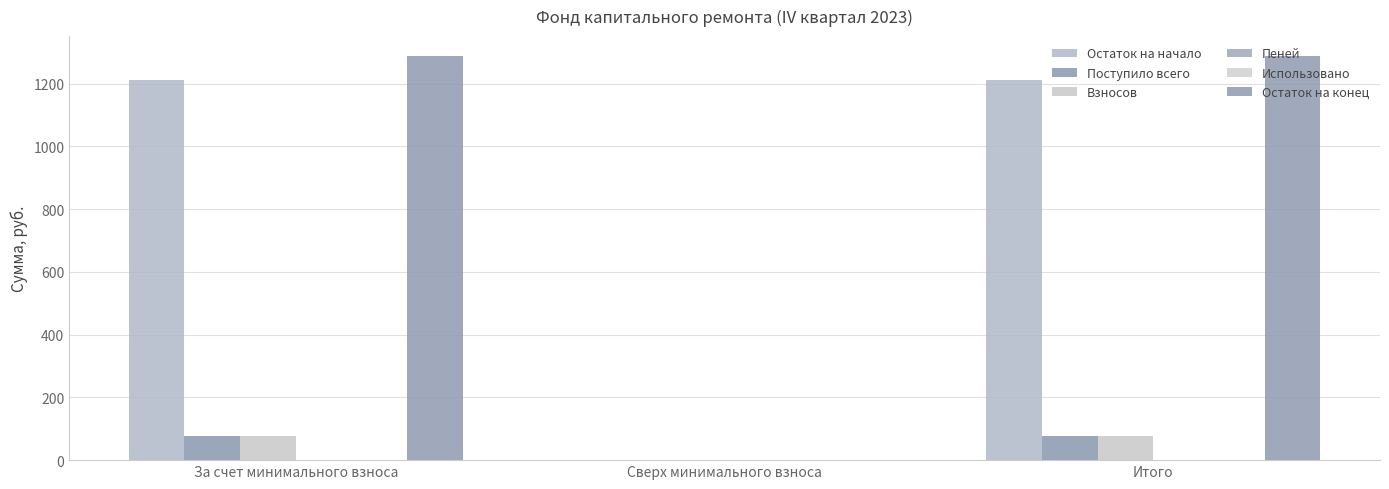

What is the sum of the Взносов values at Сверх минимального взноса and За счет минимального взноса?

75.7